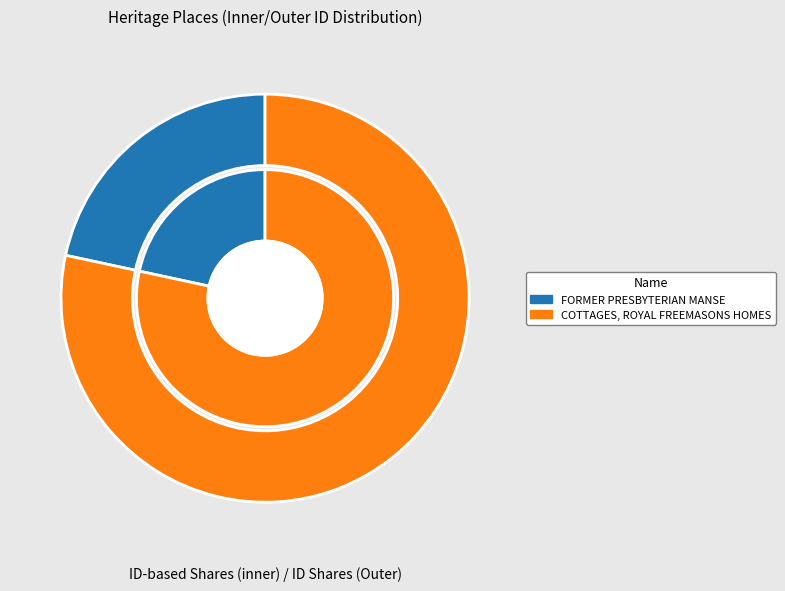

What is the change in value from FORMER PRESBYTERIAN MANSE to COTTAGES, ROYAL FREEMASONS HOMES?

+3211